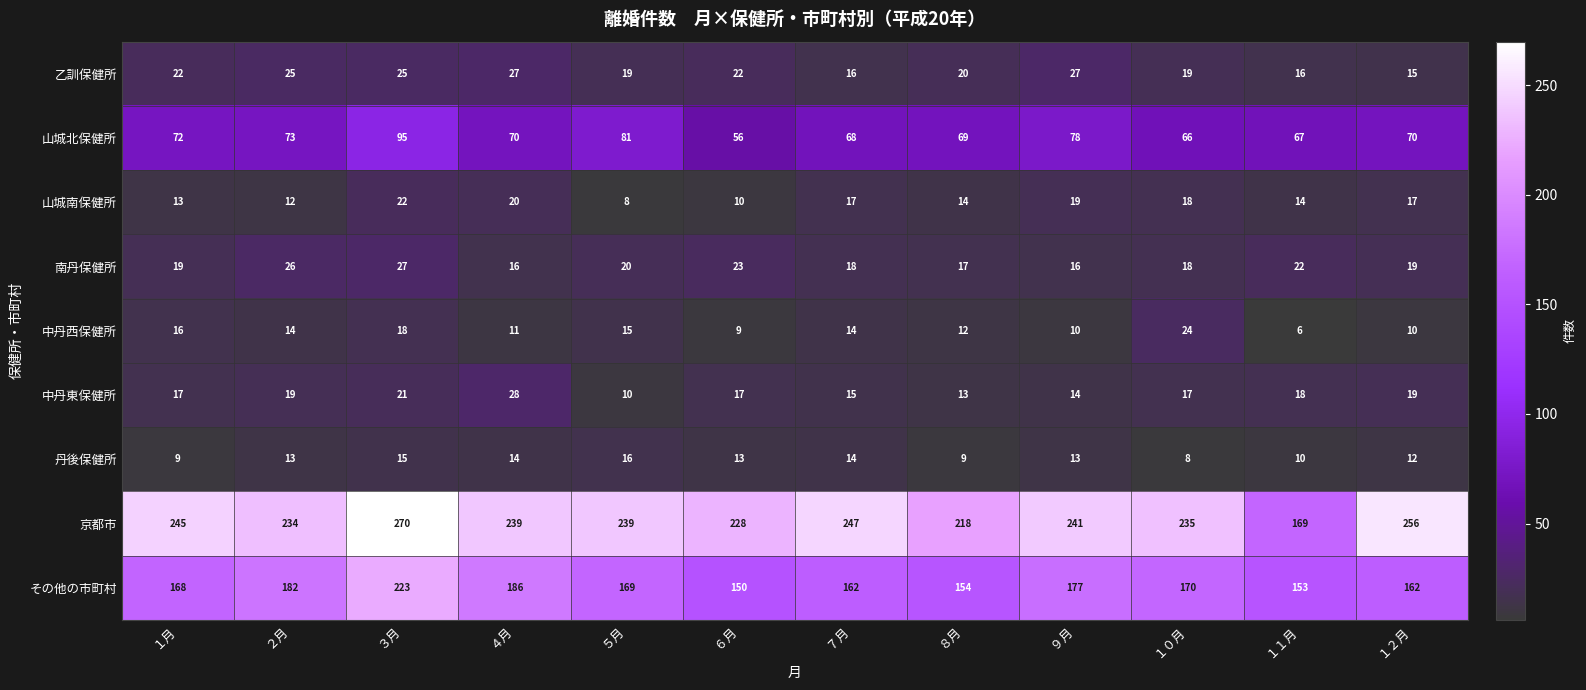

At how many categories does at least one series exceed 67?

12